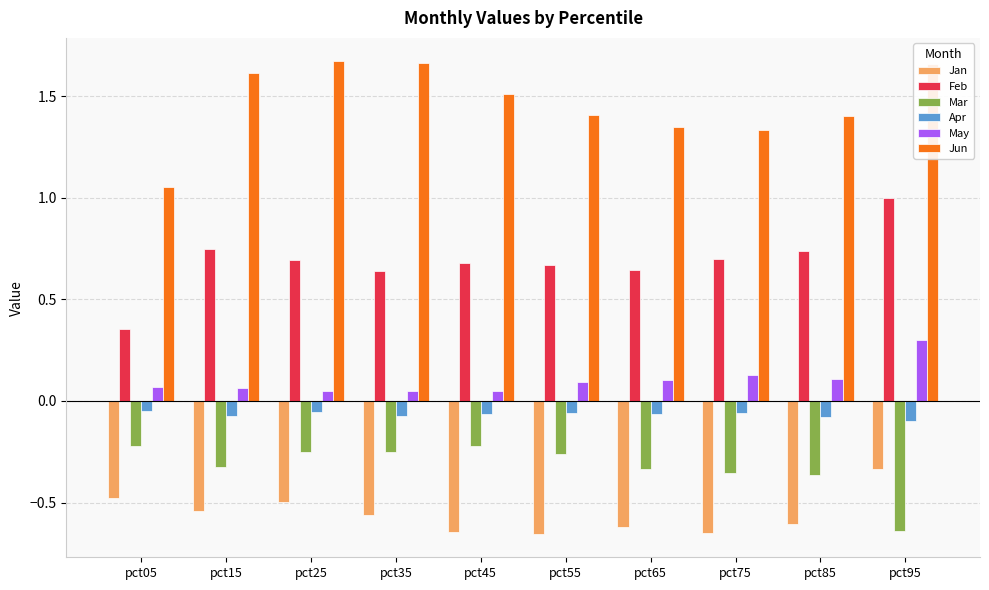

Rank the series at pct75 from highest to lowest value.

Jun, Feb, May, Apr, Mar, Jan